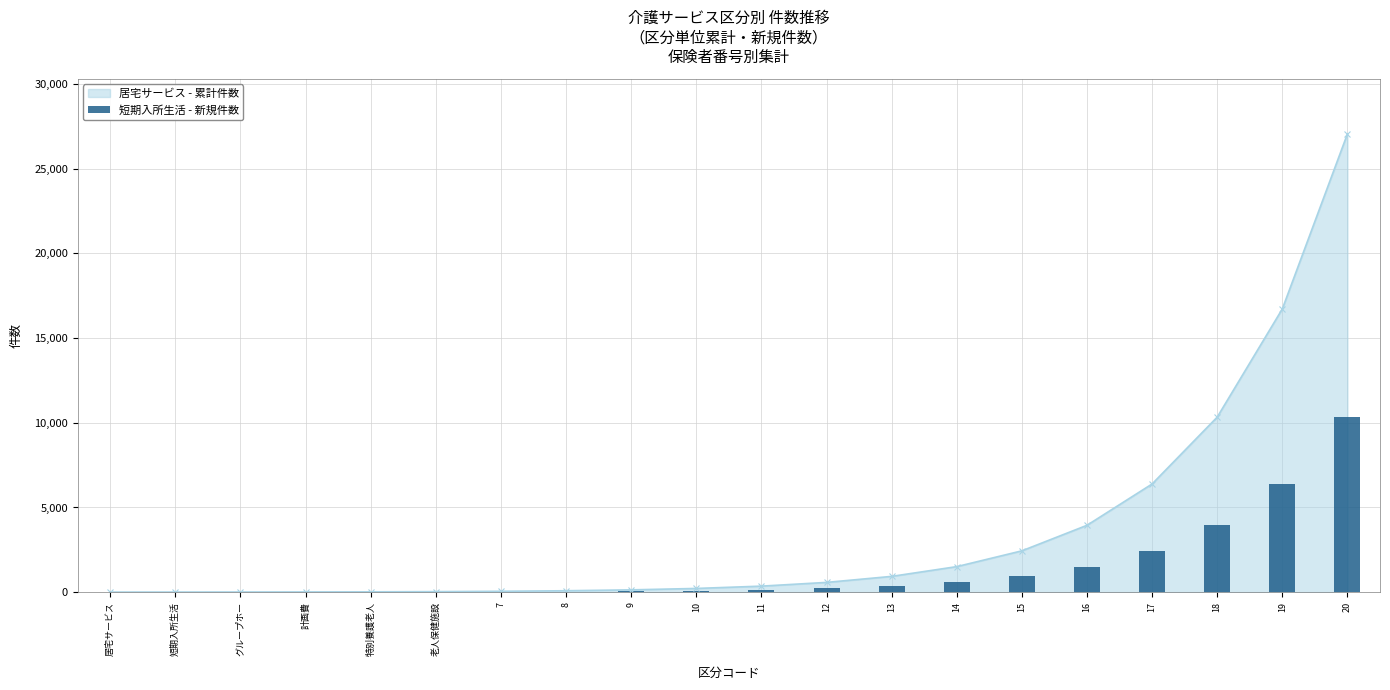

Count the number of values greater than 136.

9